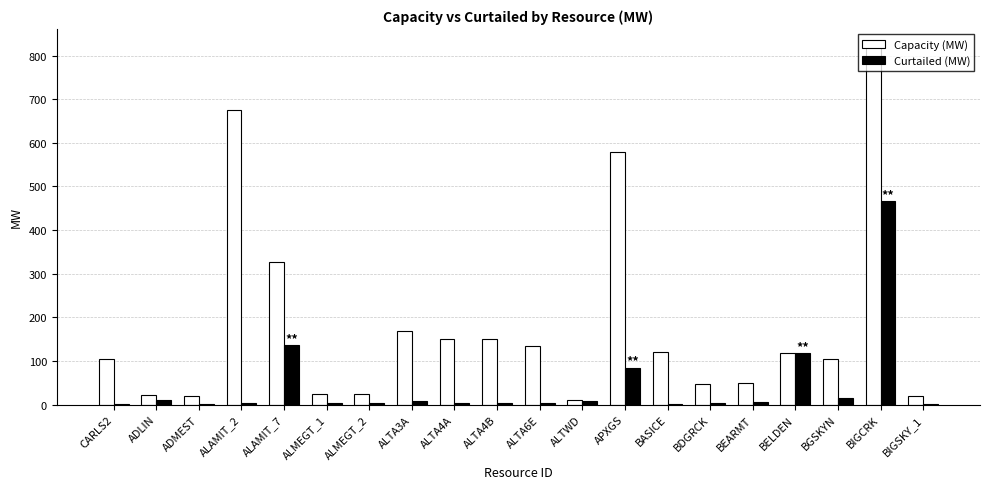

Which series has the largest range (max minus min)?

Capacity (MW)